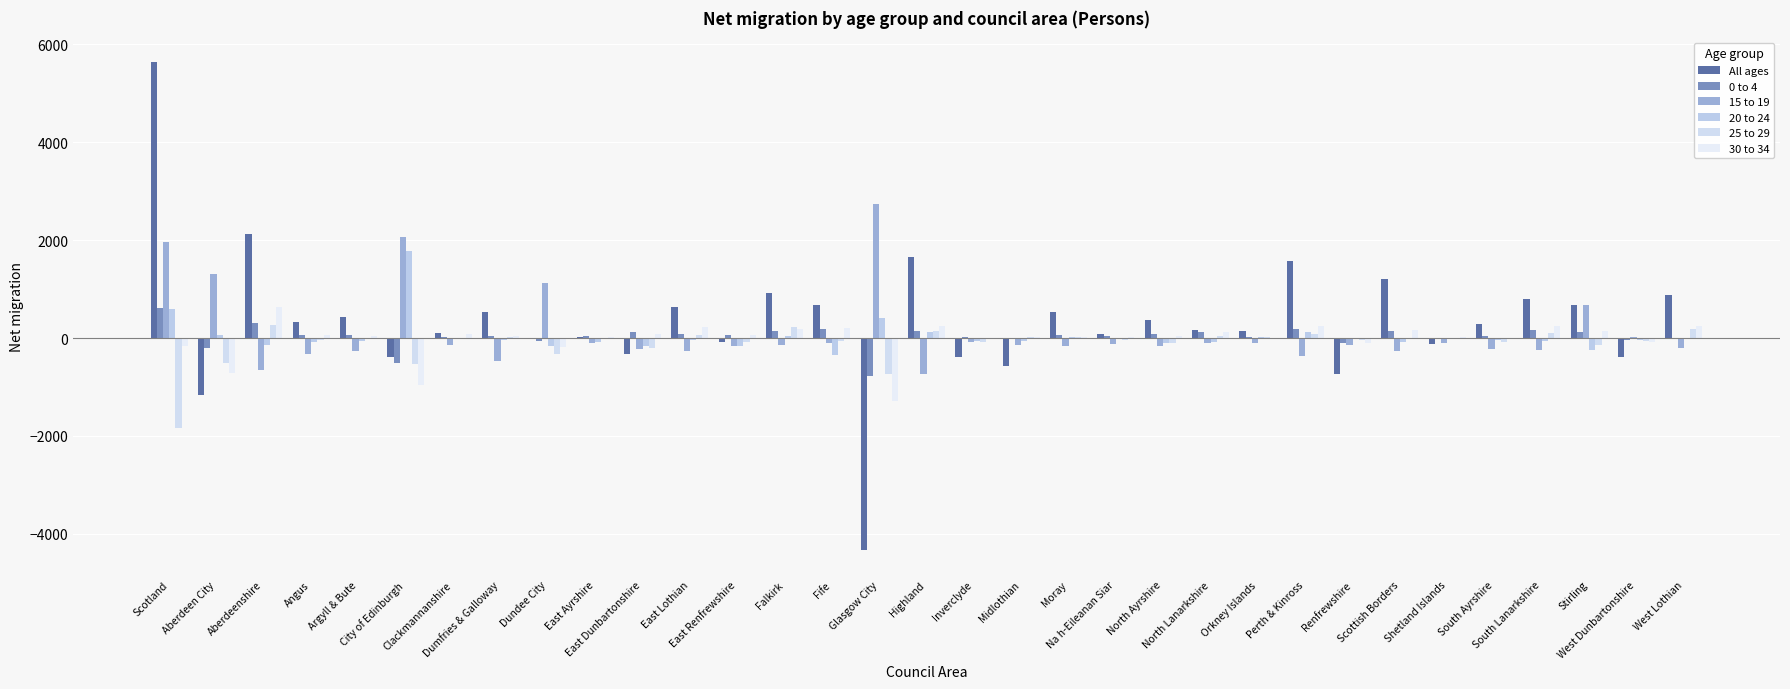

Are the bars horizontal?

No